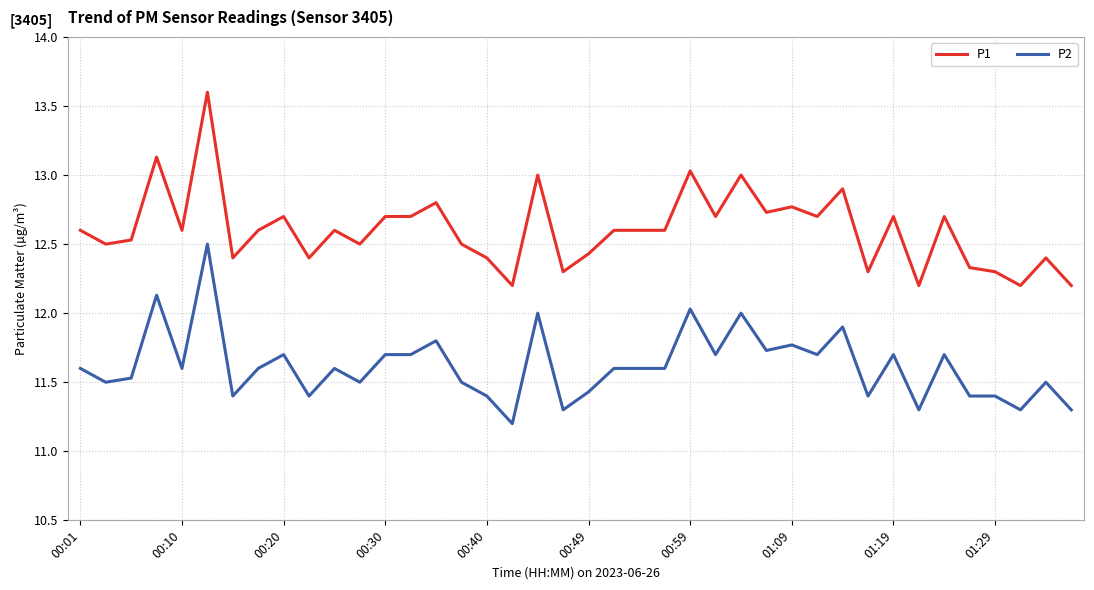

Which series has the widest spread of values?

P1